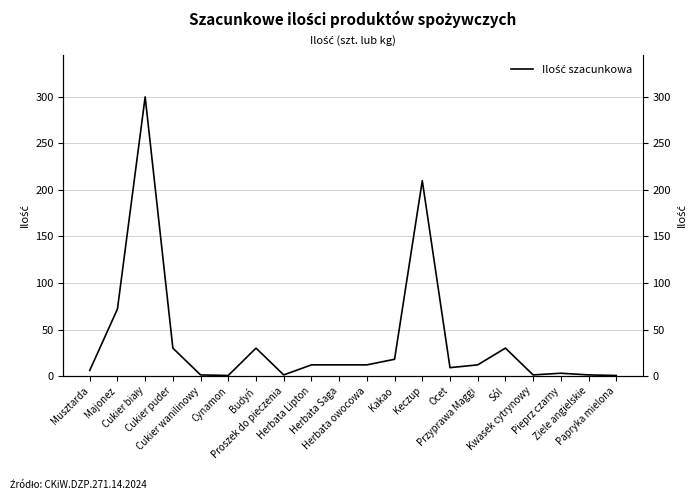

Reading left to right, transcribe all the data shown in this chart.

Musztarda=6.0	Majonez=72.0	Cukier biały=300.0	Cukier puder=30.0	Cukier wanilinowy=1.2	Cynamon=0.6	Budyń=30.0	Proszek do pieczenia=1.2	Herbata Lipton=12.0	Herbata Saga=12.0	Herbata owocowa=12.0	Kakao=18.0	Keczup=210.0	Ocet=9.0	Przyprawa Maggi=12.0	Sól=30.0	Kwasek cytrynowy=1.2	Pieprz czarny=3.0	Ziele angielskie=1.2	Papryka mielona=0.6